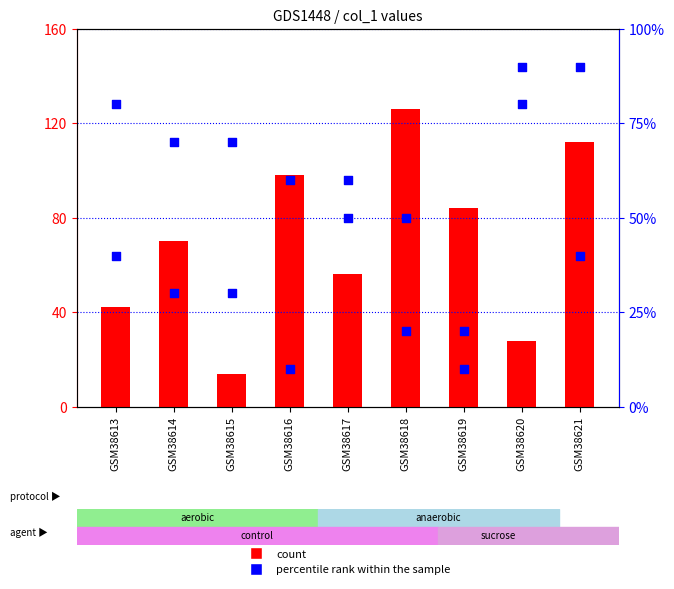

Which series has the largest Y range (max minus min)?

count